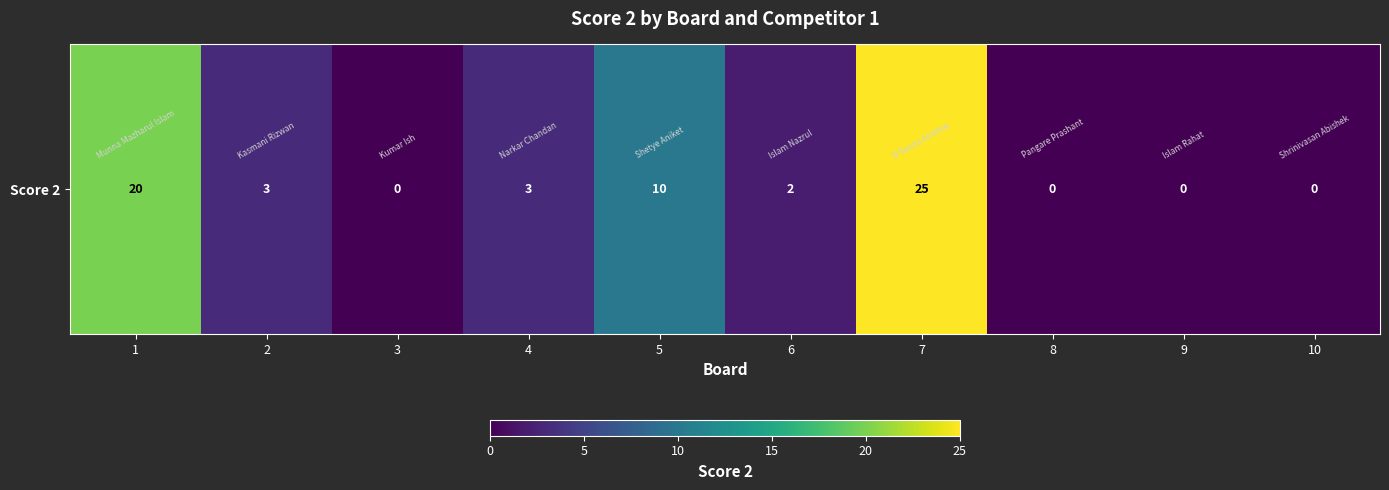

Reading left to right, what are all the values shown in this chart?

20	3	0	3	10	2	25	0	0	0